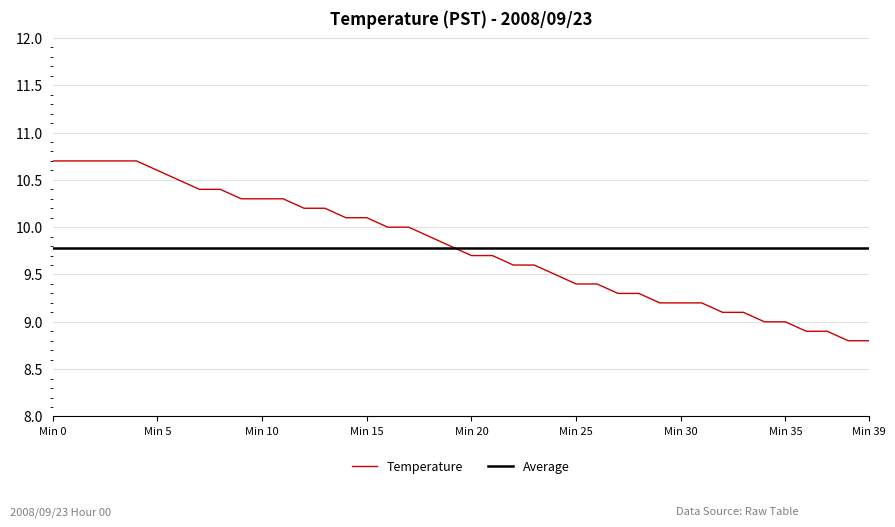

Reading left to right, what are all the values shown in this chart?

10.7	10.7	10.7	10.7	10.7	10.6	10.5	10.4	10.4	10.3	10.3	10.3	10.2	10.2	10.1	10.1	10.0	10.0	9.9	9.8	9.7	9.7	9.6	9.6	9.5	9.4	9.4	9.3	9.3	9.2	9.2	9.2	9.1	9.1	9.0	9.0	8.9	8.9	8.8	8.8